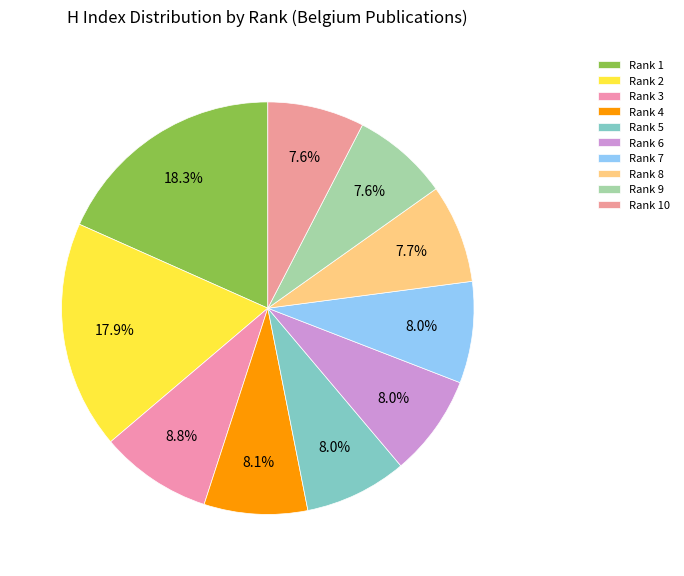

How many slices are in this pie chart?

10